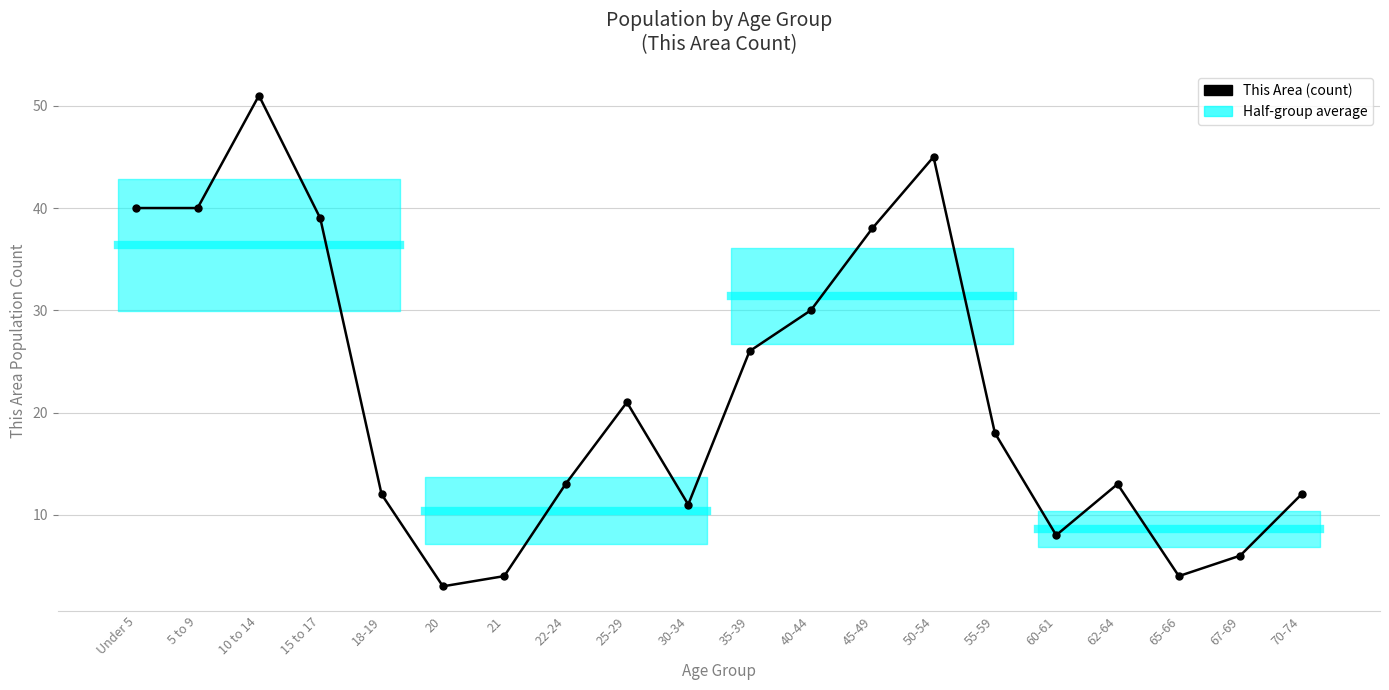

At which category does the data reach its first local valley?

20